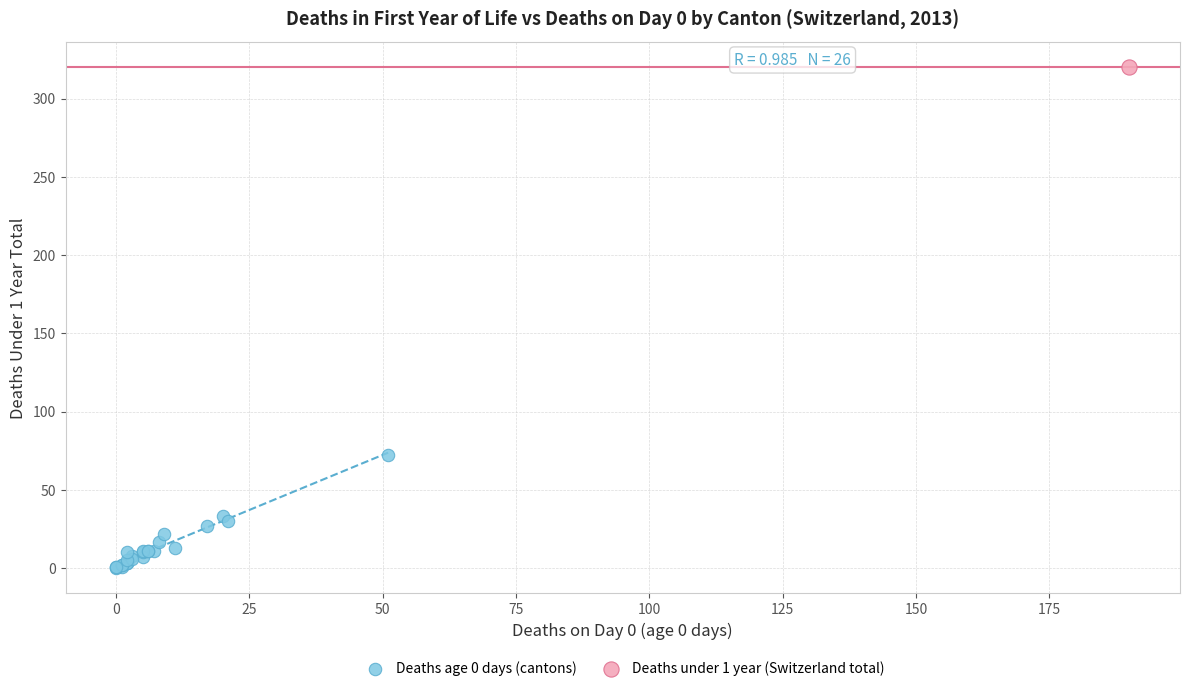

What are all the series names shown in the legend?

Deaths age 0 days (cantons), Deaths under 1 year (Switzerland total)